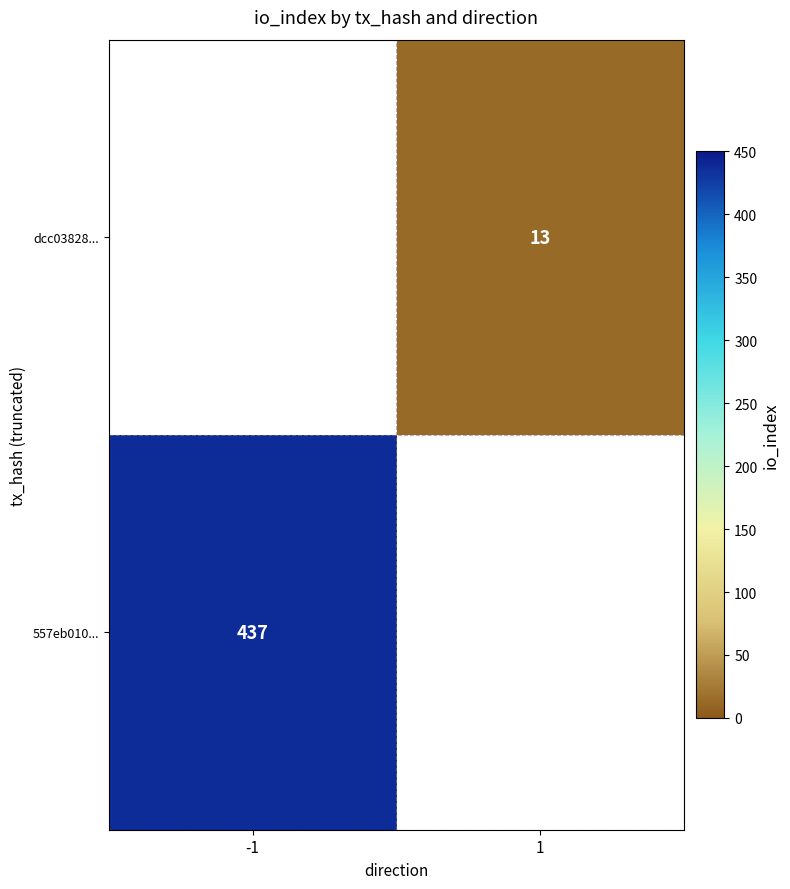

How many distinct data groups are displayed?

2